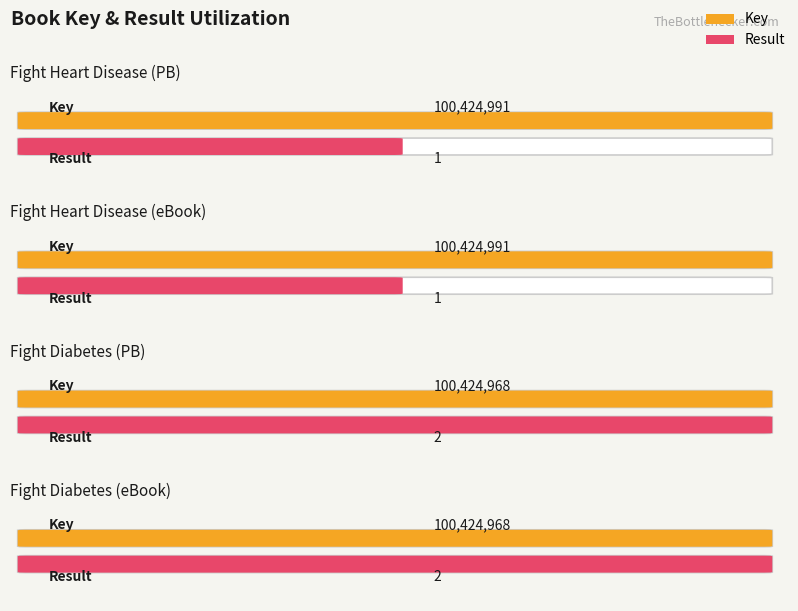

Between 9781620552964 and 9781620551721, which series saw the biggest shift?

Key